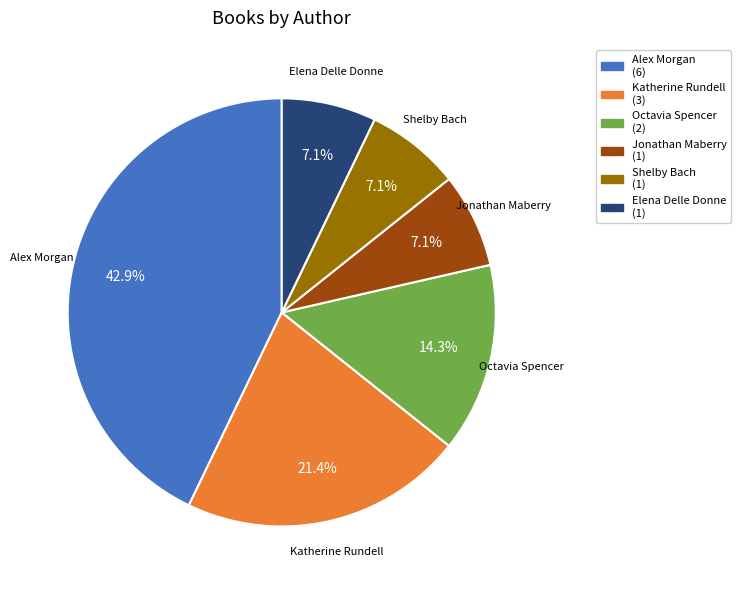

Is there a majority slice in this chart?

No